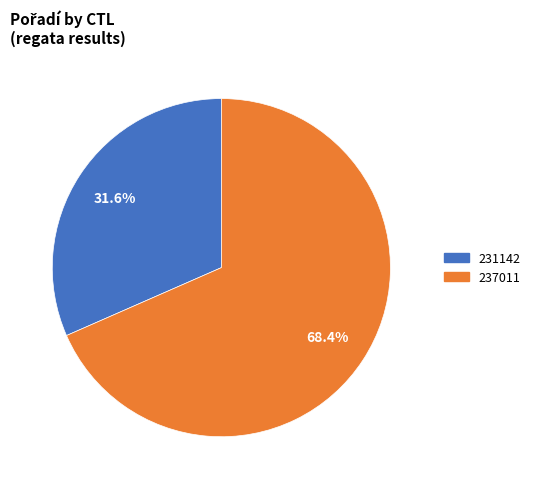

To the nearest percent, what portion does 231142 represent?

32%